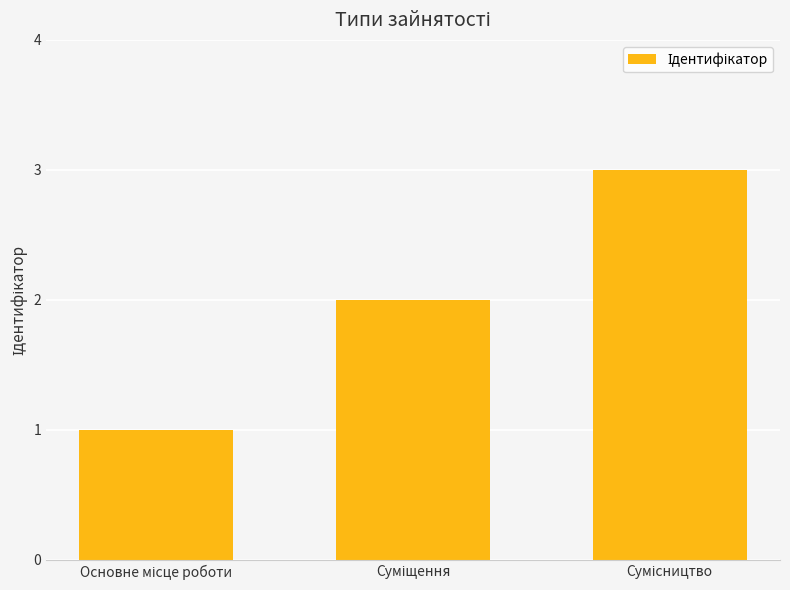

What is the sum of all values?

6